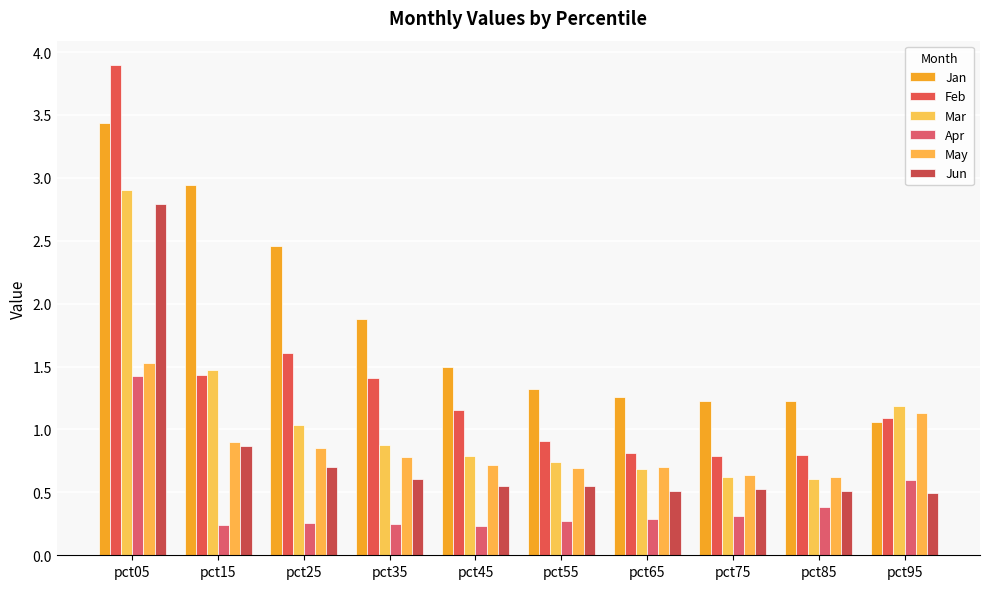

What are all the series names shown in the legend?

Jan, Feb, Mar, Apr, May, Jun